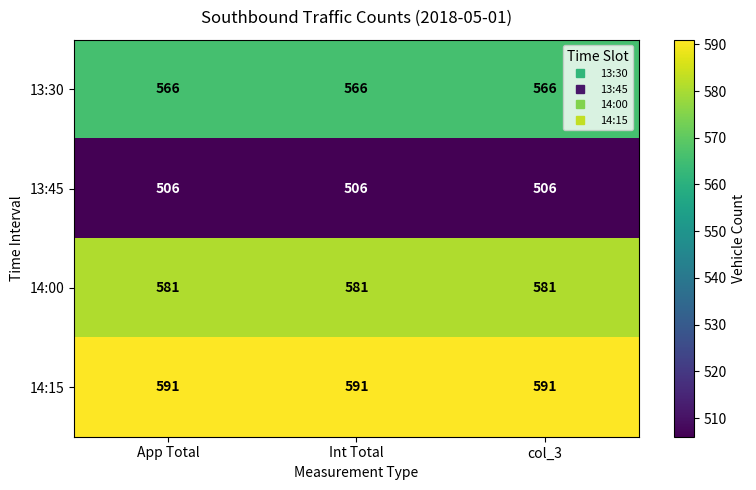

At col_3, list the series in order from largest to smallest.

14:15, 14:00, 13:30, 13:45